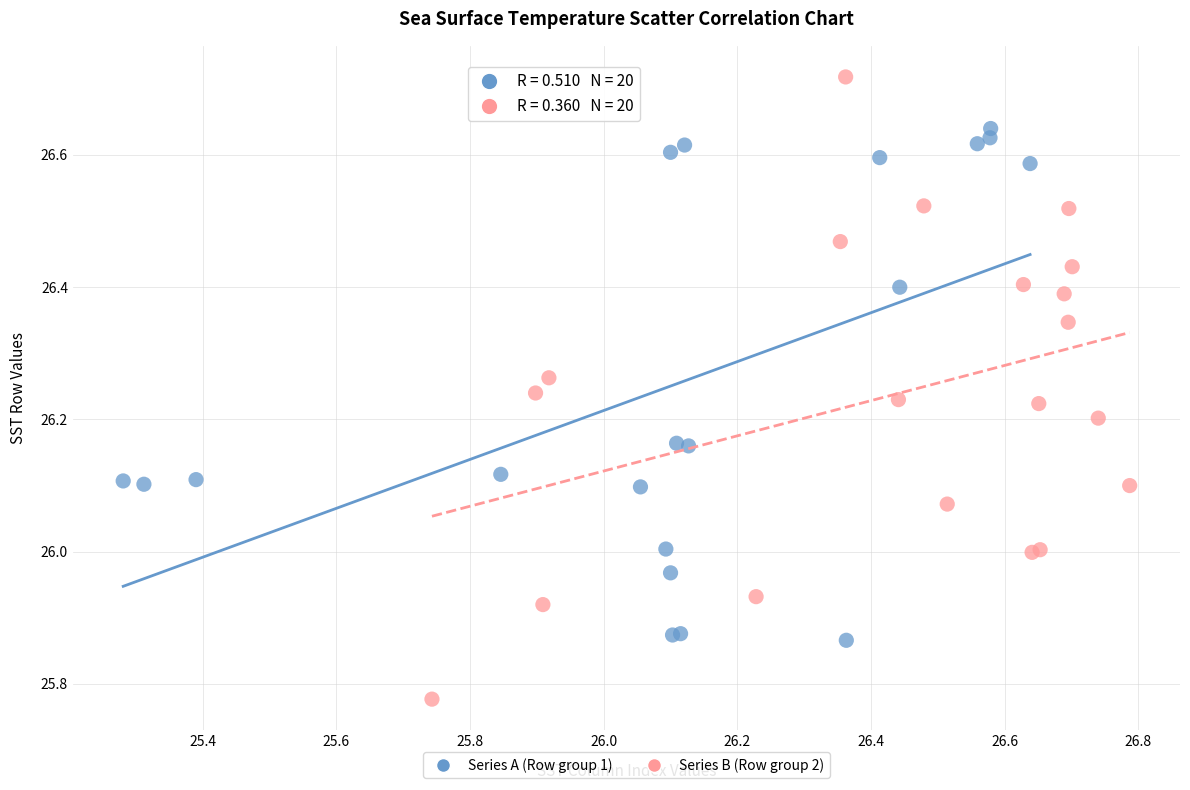

Which series has the largest Y range (max minus min)?

Series B (Row group 2)